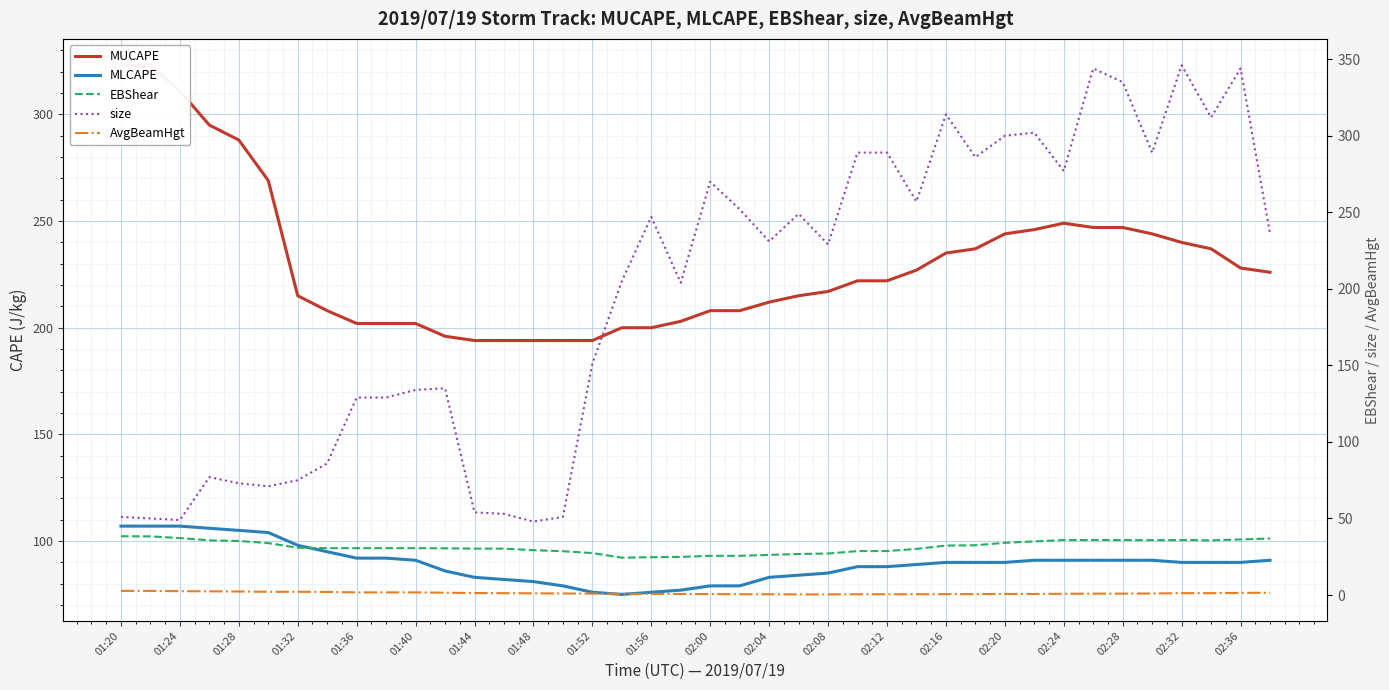

How many data points in MLCAPE are above 90?

17